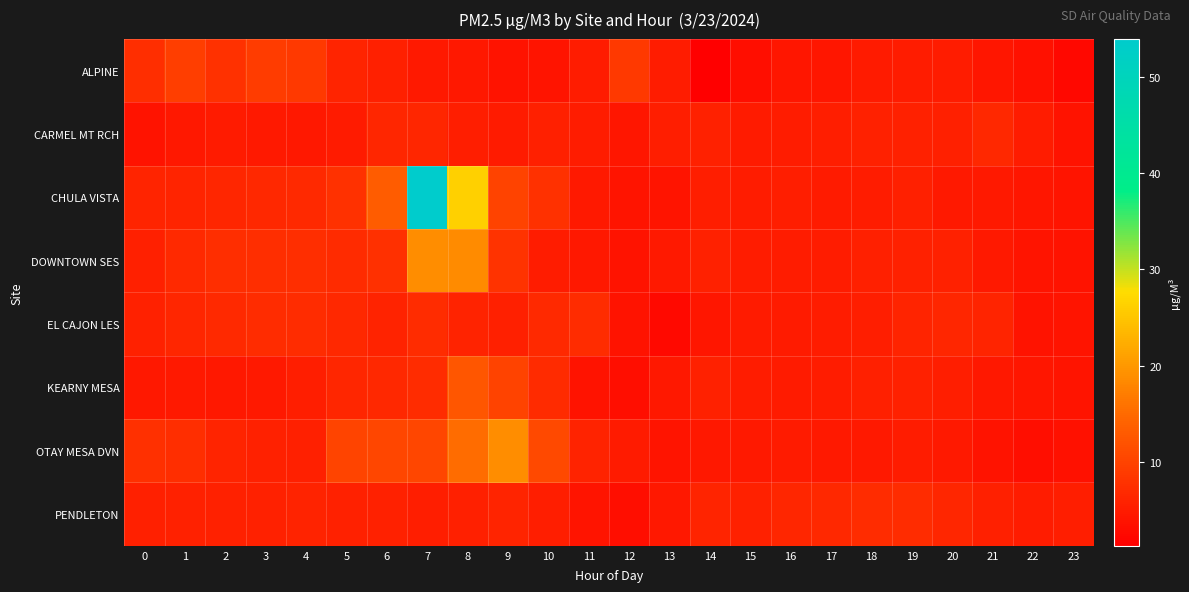

At 11, list the series in order from largest to smallest.

EL CAJON LES, OTAY MESA DVN, ALPINE, CARMEL MT RCH, CHULA VISTA, DOWNTOWN SES, PENDLETON, KEARNY MESA